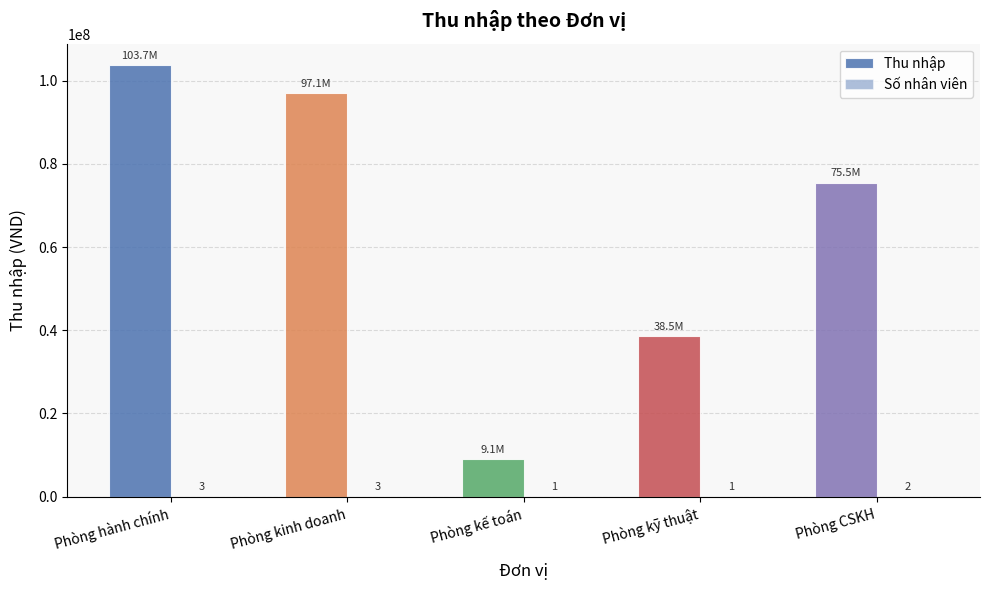

What is the label of the 2nd bar from the right?

Phòng kỹ thuật